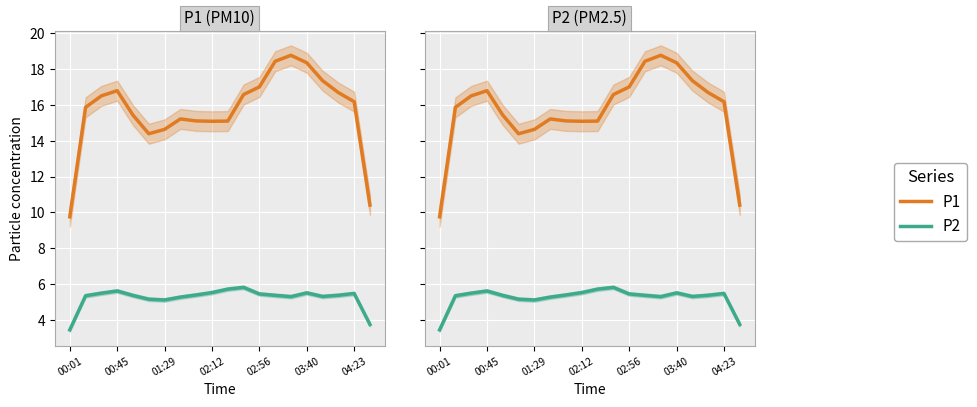

What is the total value across all series at 11?

22.4